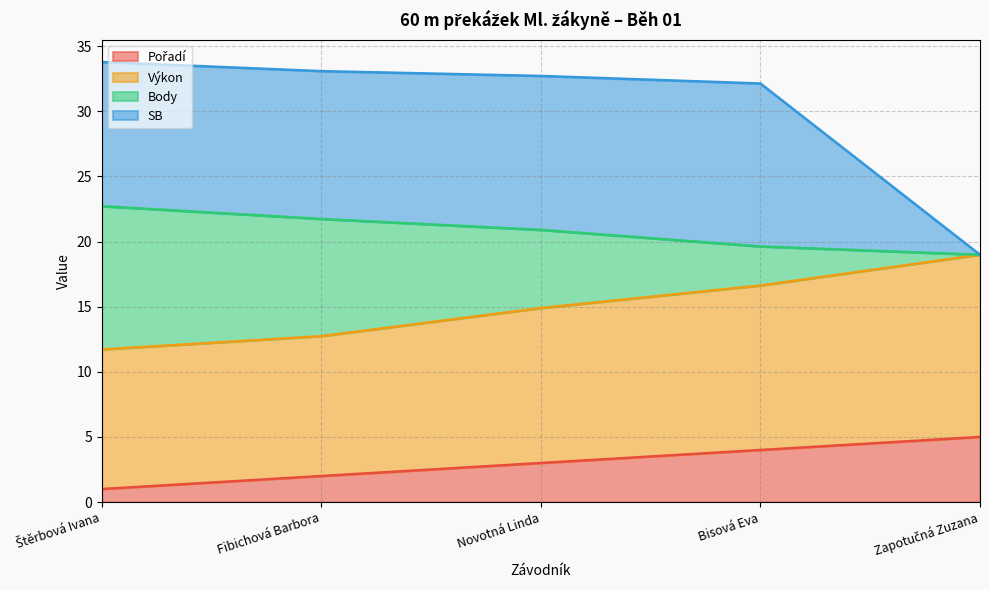

What are all the series names shown in the legend?

Pořadí, Výkon, Body, SB